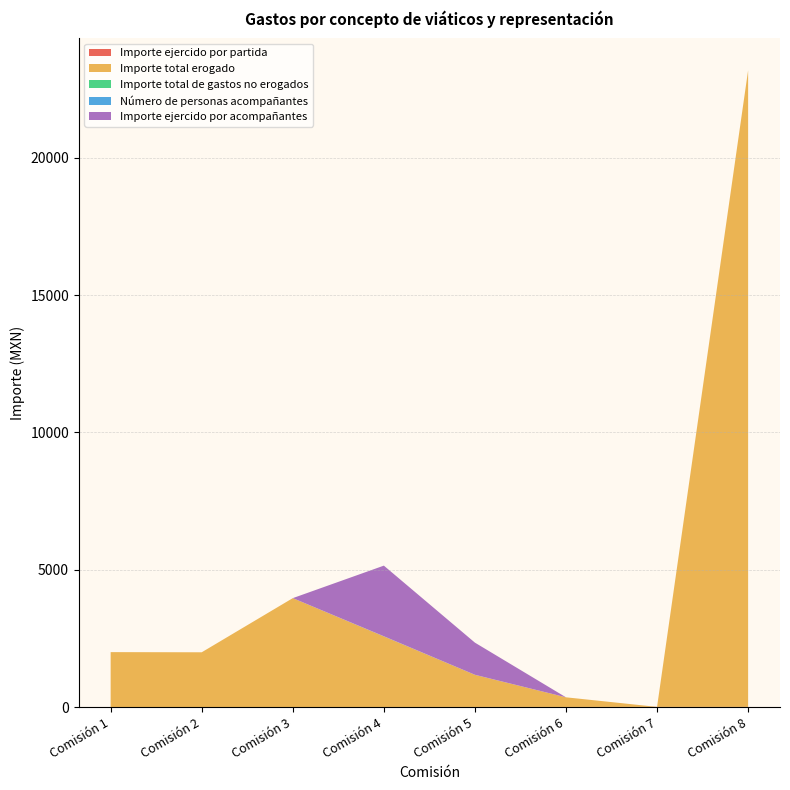

Reading left to right, list all the values displayed in this chart.

Importe ejercido por partida: Comisión 1=1.0	Comisión 2=2.0	Comisión 3=3.0	Comisión 4=4.0	Comisión 5=5.0	Comisión 6=6.0	Comisión 7=7.0	Comisión 8=8.0
Importe total erogado: Comisión 1=2000.0	Comisión 2=1993.0	Comisión 3=3963.0	Comisión 4=2570.0	Comisión 5=1169.5	Comisión 6=350.0	Comisión 7=0.0	Comisión 8=23173.8
Importe total de gastos no erogados: Comisión 1=0.0	Comisión 2=0.0	Comisión 3=0.0	Comisión 4=0.0	Comisión 5=0.0	Comisión 6=0.0	Comisión 7=0.0	Comisión 8=0.0
Número de personas acompañantes: Comisión 1=0.0	Comisión 2=0.0	Comisión 3=0.0	Comisión 4=5.0	Comisión 5=2.0	Comisión 6=0.0	Comisión 7=0.0	Comisión 8=0.0
Importe ejercido por acompañantes: Comisión 1=0.0	Comisión 2=0.0	Comisión 3=0.0	Comisión 4=2570.0	Comisión 5=1169.5	Comisión 6=0.0	Comisión 7=0.0	Comisión 8=0.0